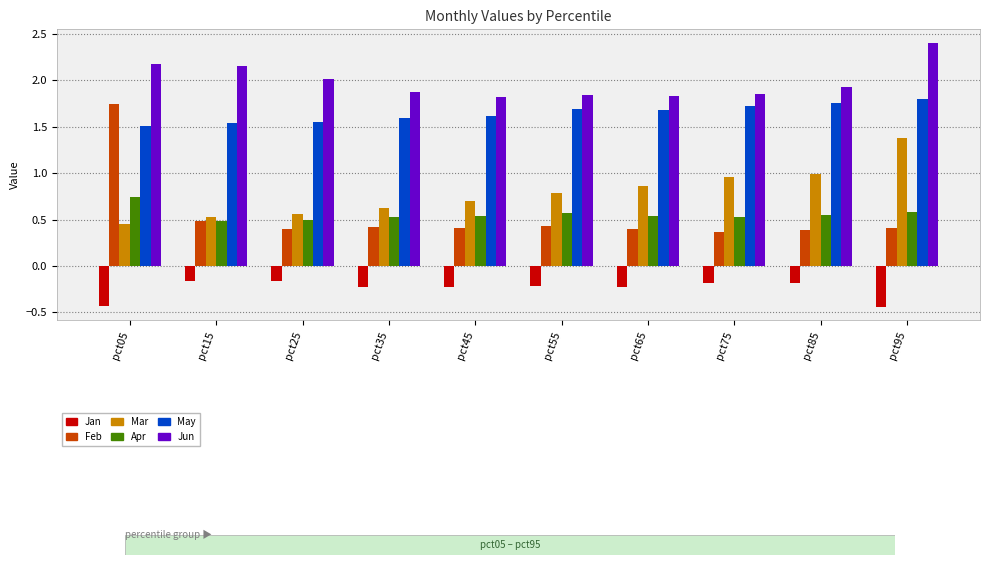

What is the value of the Jun bar at the 3rd from the left?

2.0